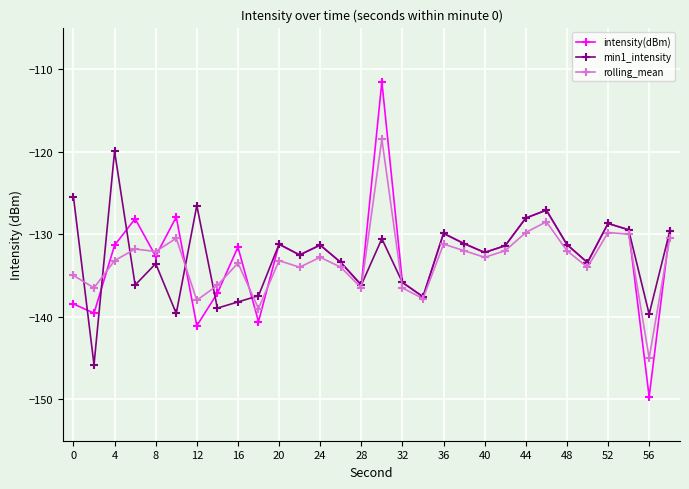

List the series in order of their peak value, lowest first.

min1_intensity, rolling_mean, intensity(dBm)